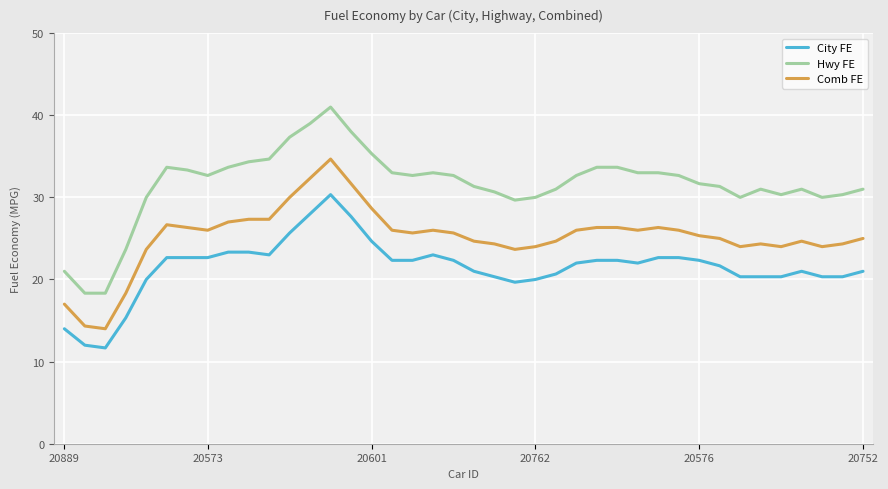

Which series has the largest total across all categories?

Hwy FE